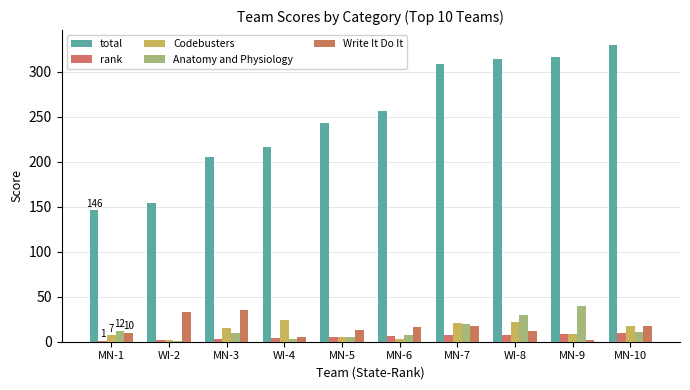

Between WI-2 and MN-5, which series saw the biggest shift?

total